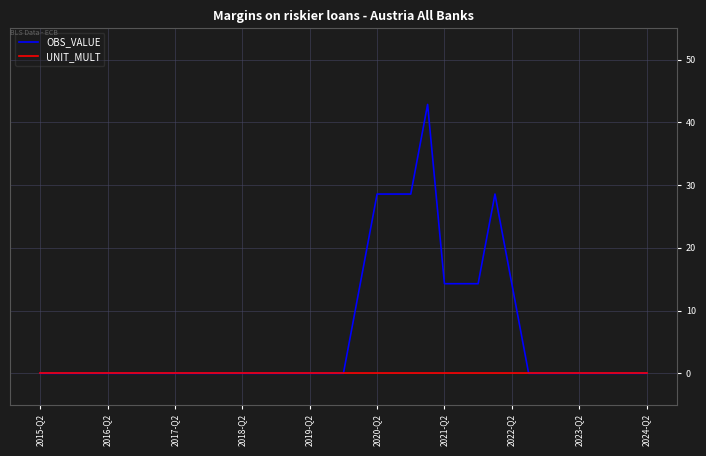

Which series has the largest range (max minus min)?

OBS_VALUE